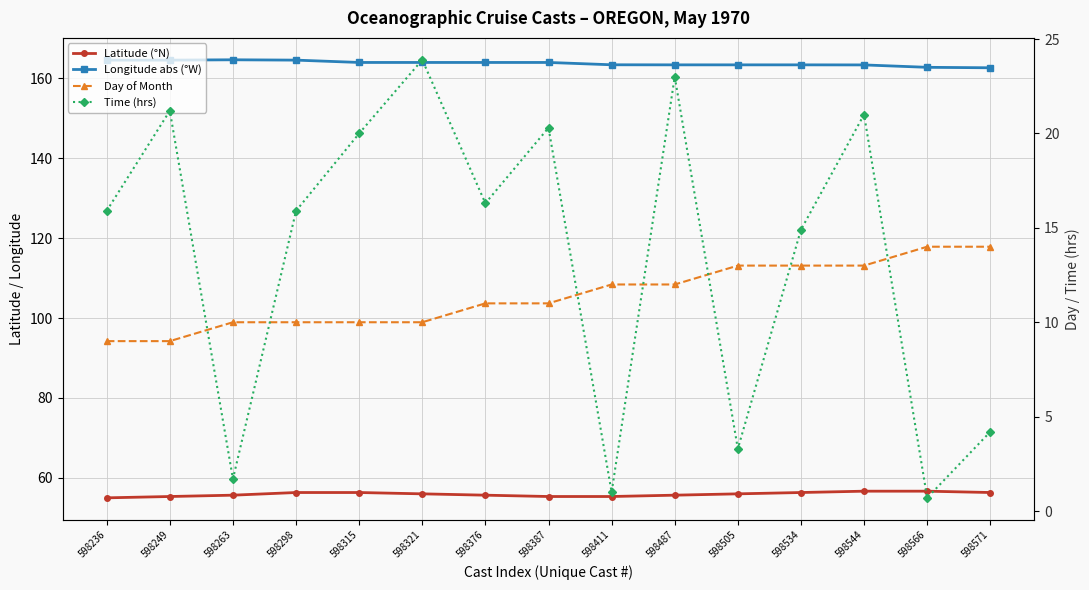

Is the value of Longitude abs (°W) at 598298 greater than the value of Latitude (°N) at 598571?

Yes